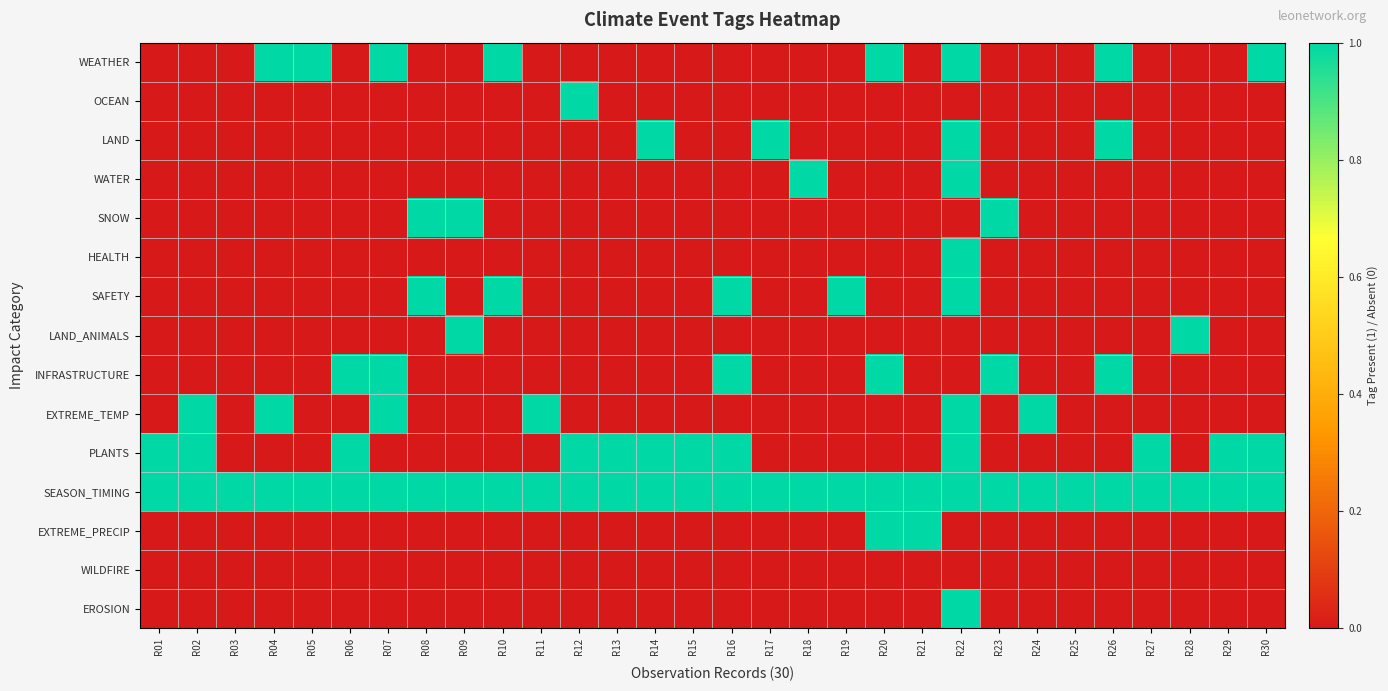

Reading left to right, transcribe all the data shown in this chart.

WEATHER: R01=0	R02=0	R03=0	R04=1	R05=1	R06=0	R07=1	R08=0	R09=0	R10=1	R11=0	R12=0	R13=0	R14=0	R15=0	R16=0	R17=0	R18=0	R19=0	R20=1	R21=0	R22=1	R23=0	R24=0	R25=0	R26=1	R27=0	R28=0	R29=0	R30=1
OCEAN: R01=0	R02=0	R03=0	R04=0	R05=0	R06=0	R07=0	R08=0	R09=0	R10=0	R11=0	R12=1	R13=0	R14=0	R15=0	R16=0	R17=0	R18=0	R19=0	R20=0	R21=0	R22=0	R23=0	R24=0	R25=0	R26=0	R27=0	R28=0	R29=0	R30=0
LAND: R01=0	R02=0	R03=0	R04=0	R05=0	R06=0	R07=0	R08=0	R09=0	R10=0	R11=0	R12=0	R13=0	R14=1	R15=0	R16=0	R17=1	R18=0	R19=0	R20=0	R21=0	R22=1	R23=0	R24=0	R25=0	R26=1	R27=0	R28=0	R29=0	R30=0
WATER: R01=0	R02=0	R03=0	R04=0	R05=0	R06=0	R07=0	R08=0	R09=0	R10=0	R11=0	R12=0	R13=0	R14=0	R15=0	R16=0	R17=0	R18=1	R19=0	R20=0	R21=0	R22=1	R23=0	R24=0	R25=0	R26=0	R27=0	R28=0	R29=0	R30=0
SNOW: R01=0	R02=0	R03=0	R04=0	R05=0	R06=0	R07=0	R08=1	R09=1	R10=0	R11=0	R12=0	R13=0	R14=0	R15=0	R16=0	R17=0	R18=0	R19=0	R20=0	R21=0	R22=0	R23=1	R24=0	R25=0	R26=0	R27=0	R28=0	R29=0	R30=0
HEALTH: R01=0	R02=0	R03=0	R04=0	R05=0	R06=0	R07=0	R08=0	R09=0	R10=0	R11=0	R12=0	R13=0	R14=0	R15=0	R16=0	R17=0	R18=0	R19=0	R20=0	R21=0	R22=1	R23=0	R24=0	R25=0	R26=0	R27=0	R28=0	R29=0	R30=0
SAFETY: R01=0	R02=0	R03=0	R04=0	R05=0	R06=0	R07=0	R08=1	R09=0	R10=1	R11=0	R12=0	R13=0	R14=0	R15=0	R16=1	R17=0	R18=0	R19=1	R20=0	R21=0	R22=1	R23=0	R24=0	R25=0	R26=0	R27=0	R28=0	R29=0	R30=0
LAND_ANIMALS: R01=0	R02=0	R03=0	R04=0	R05=0	R06=0	R07=0	R08=0	R09=1	R10=0	R11=0	R12=0	R13=0	R14=0	R15=0	R16=0	R17=0	R18=0	R19=0	R20=0	R21=0	R22=0	R23=0	R24=0	R25=0	R26=0	R27=0	R28=1	R29=0	R30=0
INFRASTRUCTURE: R01=0	R02=0	R03=0	R04=0	R05=0	R06=1	R07=1	R08=0	R09=0	R10=0	R11=0	R12=0	R13=0	R14=0	R15=0	R16=1	R17=0	R18=0	R19=0	R20=1	R21=0	R22=0	R23=1	R24=0	R25=0	R26=1	R27=0	R28=0	R29=0	R30=0
EXTREME_TEMP: R01=0	R02=1	R03=0	R04=1	R05=0	R06=0	R07=1	R08=0	R09=0	R10=0	R11=1	R12=0	R13=0	R14=0	R15=0	R16=0	R17=0	R18=0	R19=0	R20=0	R21=0	R22=1	R23=0	R24=1	R25=0	R26=0	R27=0	R28=0	R29=0	R30=0
PLANTS: R01=1	R02=1	R03=0	R04=0	R05=0	R06=1	R07=0	R08=0	R09=0	R10=0	R11=0	R12=1	R13=1	R14=1	R15=1	R16=1	R17=0	R18=0	R19=0	R20=0	R21=0	R22=1	R23=0	R24=0	R25=0	R26=0	R27=1	R28=0	R29=1	R30=1
SEASON_TIMING: R01=1	R02=1	R03=1	R04=1	R05=1	R06=1	R07=1	R08=1	R09=1	R10=1	R11=1	R12=1	R13=1	R14=1	R15=1	R16=1	R17=1	R18=1	R19=1	R20=1	R21=1	R22=1	R23=1	R24=1	R25=1	R26=1	R27=1	R28=1	R29=1	R30=1
EXTREME_PRECIP: R01=0	R02=0	R03=0	R04=0	R05=0	R06=0	R07=0	R08=0	R09=0	R10=0	R11=0	R12=0	R13=0	R14=0	R15=0	R16=0	R17=0	R18=0	R19=0	R20=1	R21=1	R22=0	R23=0	R24=0	R25=0	R26=0	R27=0	R28=0	R29=0	R30=0
WILDFIRE: R01=0	R02=0	R03=0	R04=0	R05=0	R06=0	R07=0	R08=0	R09=0	R10=0	R11=0	R12=0	R13=0	R14=0	R15=0	R16=0	R17=0	R18=0	R19=0	R20=0	R21=0	R22=0	R23=0	R24=0	R25=0	R26=0	R27=0	R28=0	R29=0	R30=0
EROSION: R01=0	R02=0	R03=0	R04=0	R05=0	R06=0	R07=0	R08=0	R09=0	R10=0	R11=0	R12=0	R13=0	R14=0	R15=0	R16=0	R17=0	R18=0	R19=0	R20=0	R21=0	R22=1	R23=0	R24=0	R25=0	R26=0	R27=0	R28=0	R29=0	R30=0